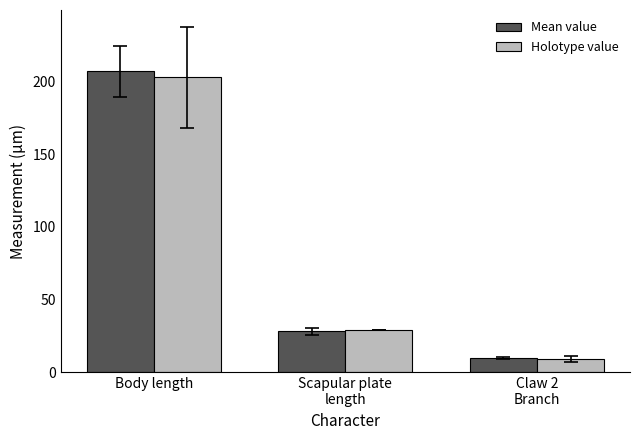

Rank the categories by Holotype value value from highest to lowest.

Body length, Scapular plate
length, Claw 2
Branch